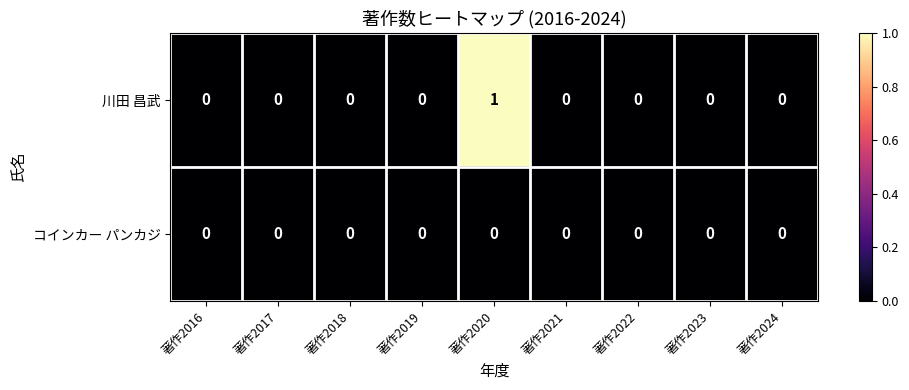

The value of 川田 昌武 at 著作2017 is 0. True or false?

True